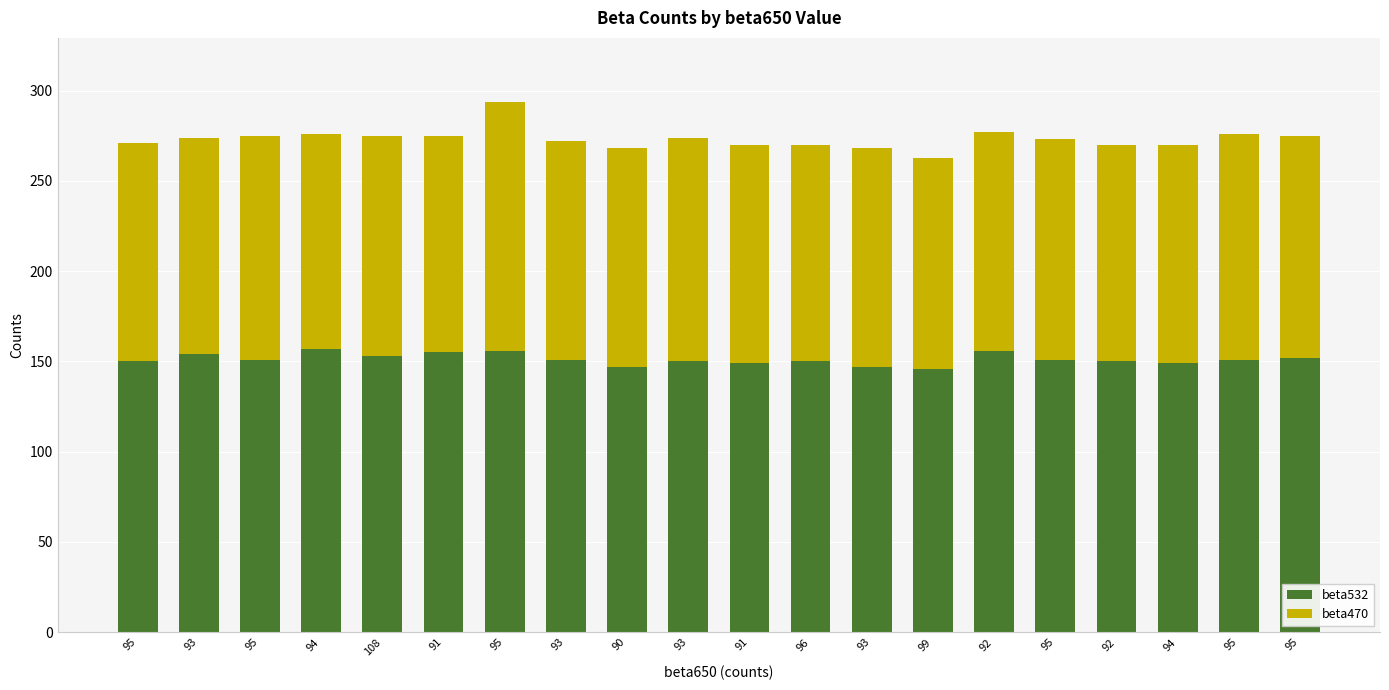

The beta532 series shows 89 at 93. True or false?

False